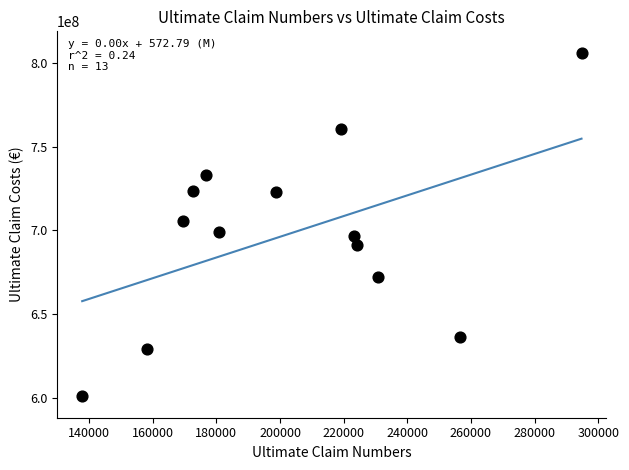

What is the range of Y values (max minus min)?

204095291.3